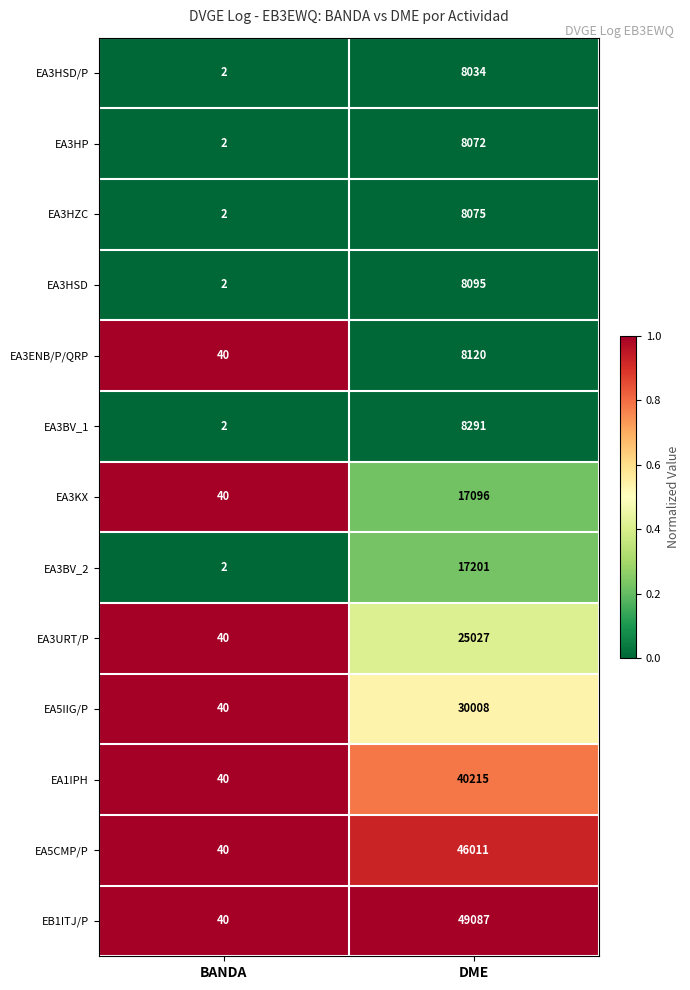

At which category is the sum across all series the highest?

DME